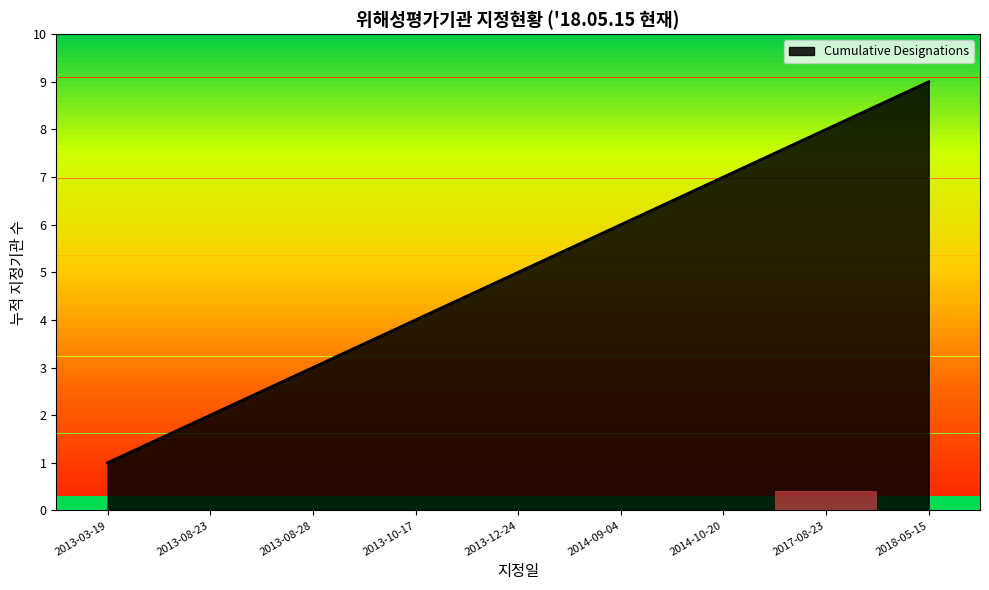

What is the change in value from 2013-03-19 to 2013-08-23?

+1